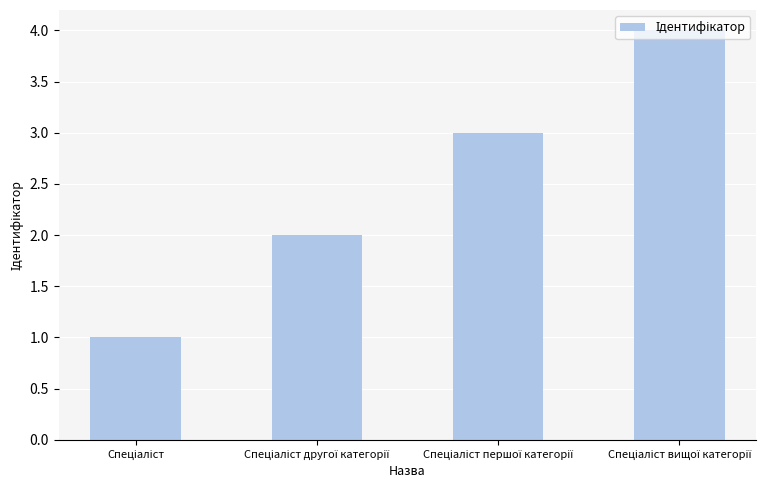

What is the sum of all values?

10